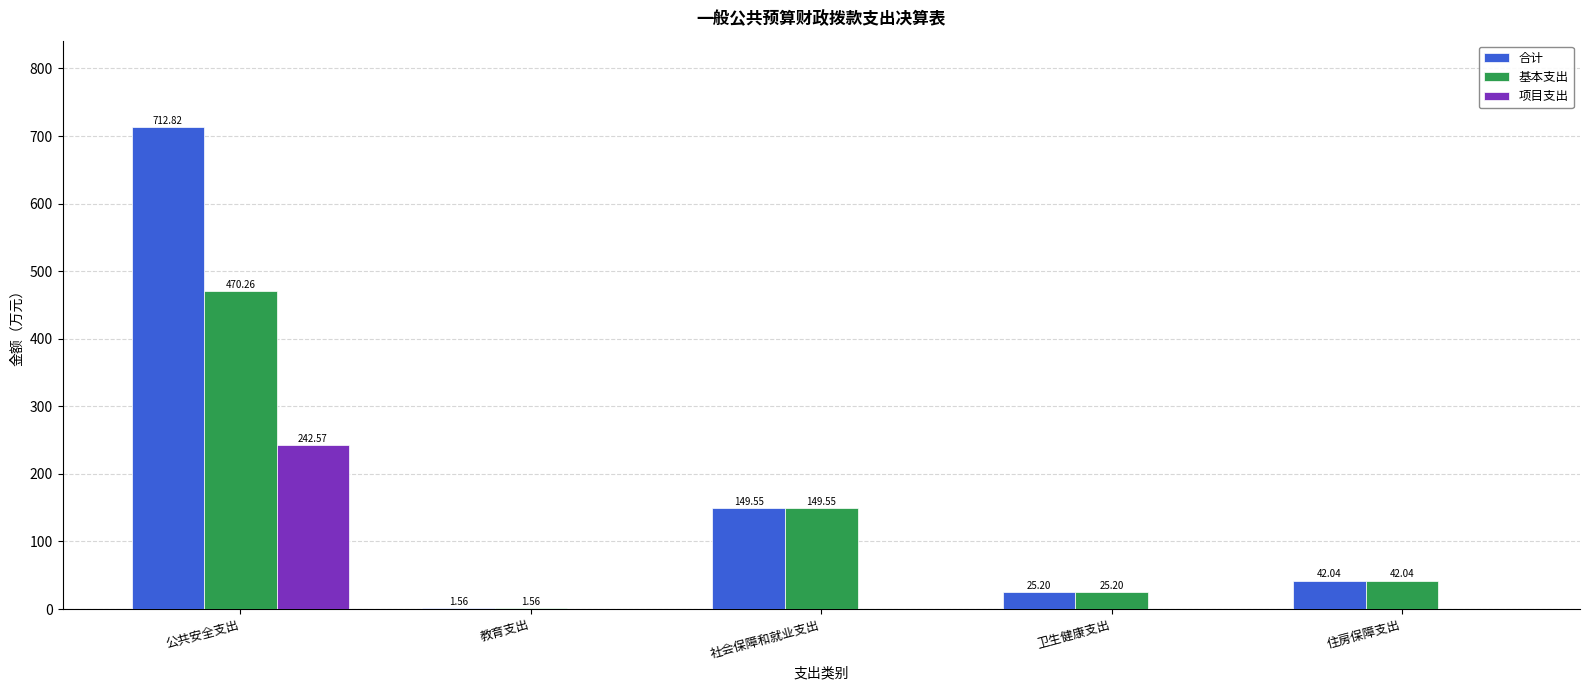

What is the total value across all series at 公共安全支出?

1425.7